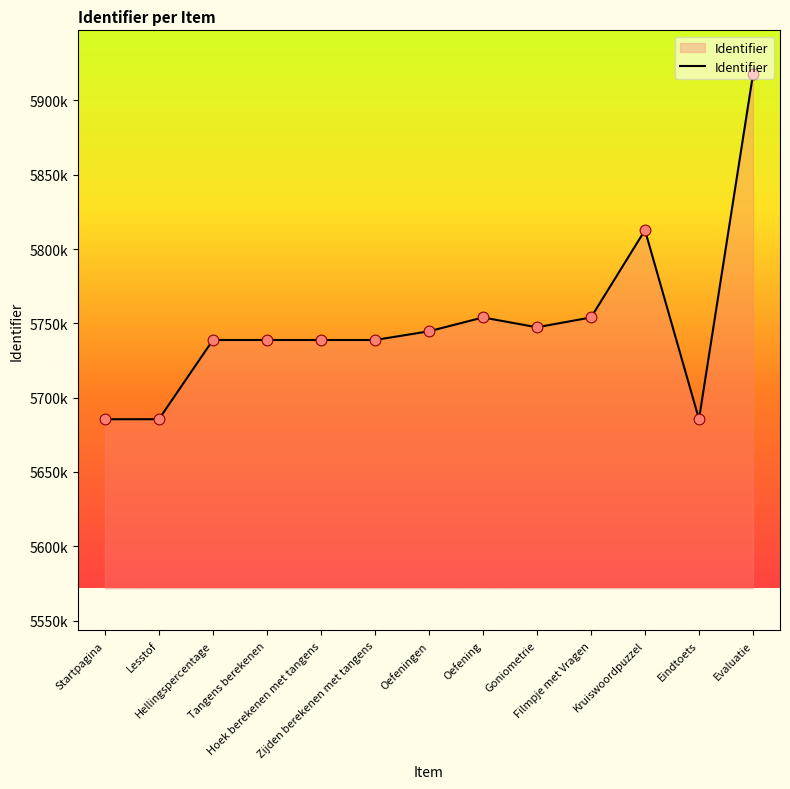

Which has a higher value, Startpagina or Kruiswoordpuzzel?

Kruiswoordpuzzel